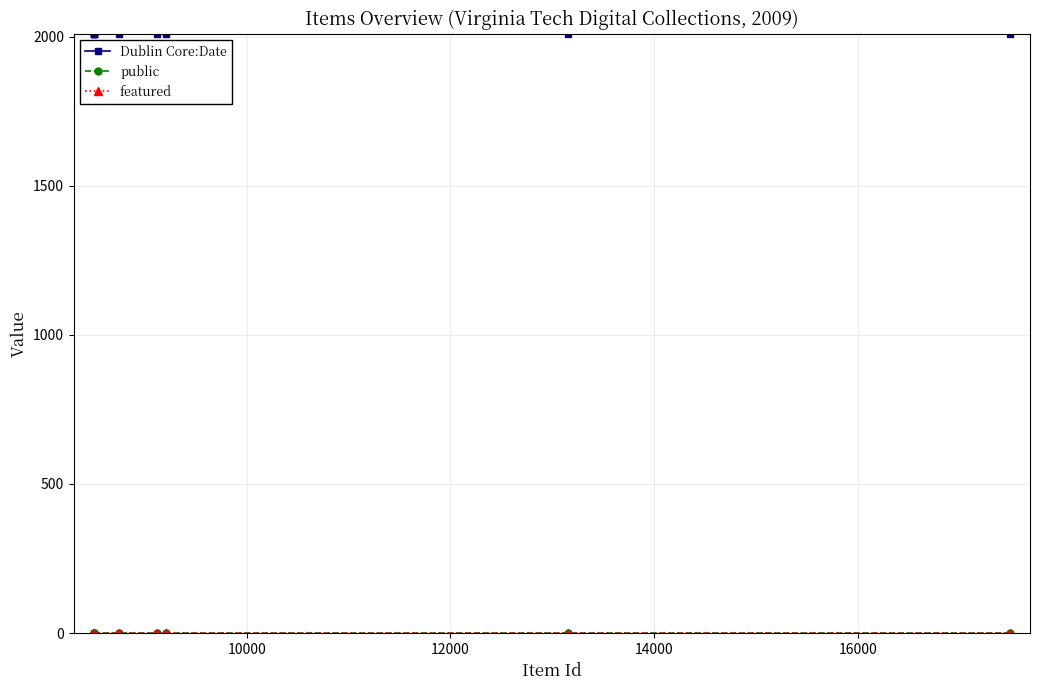

Which series has the largest total across all categories?

Dublin Core:Date